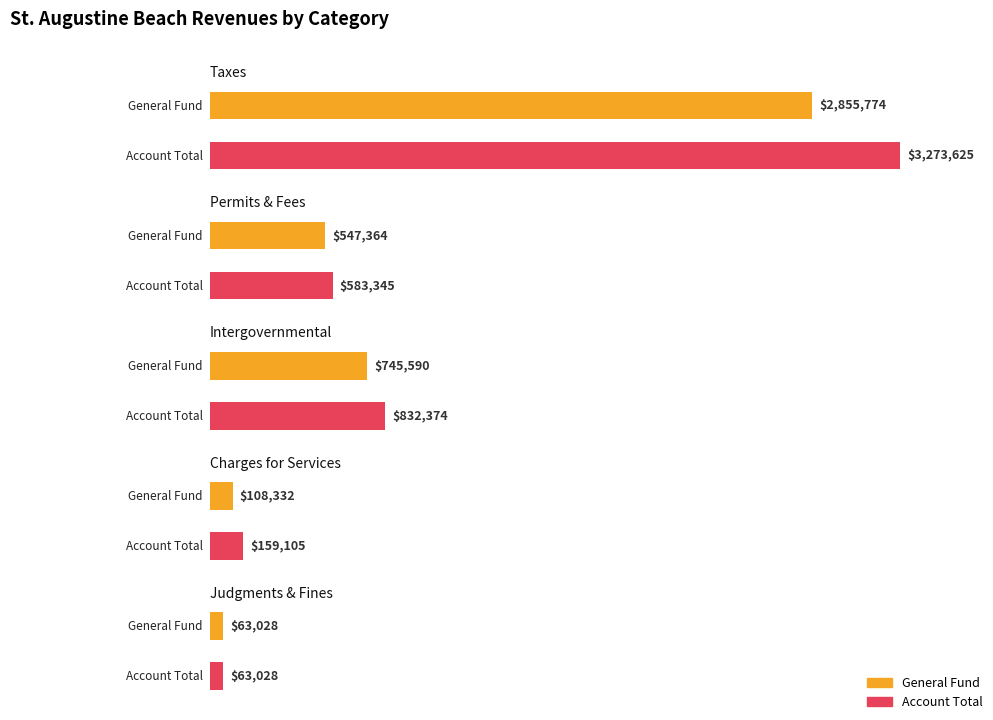

How many values in the General series exceed 547364?

2